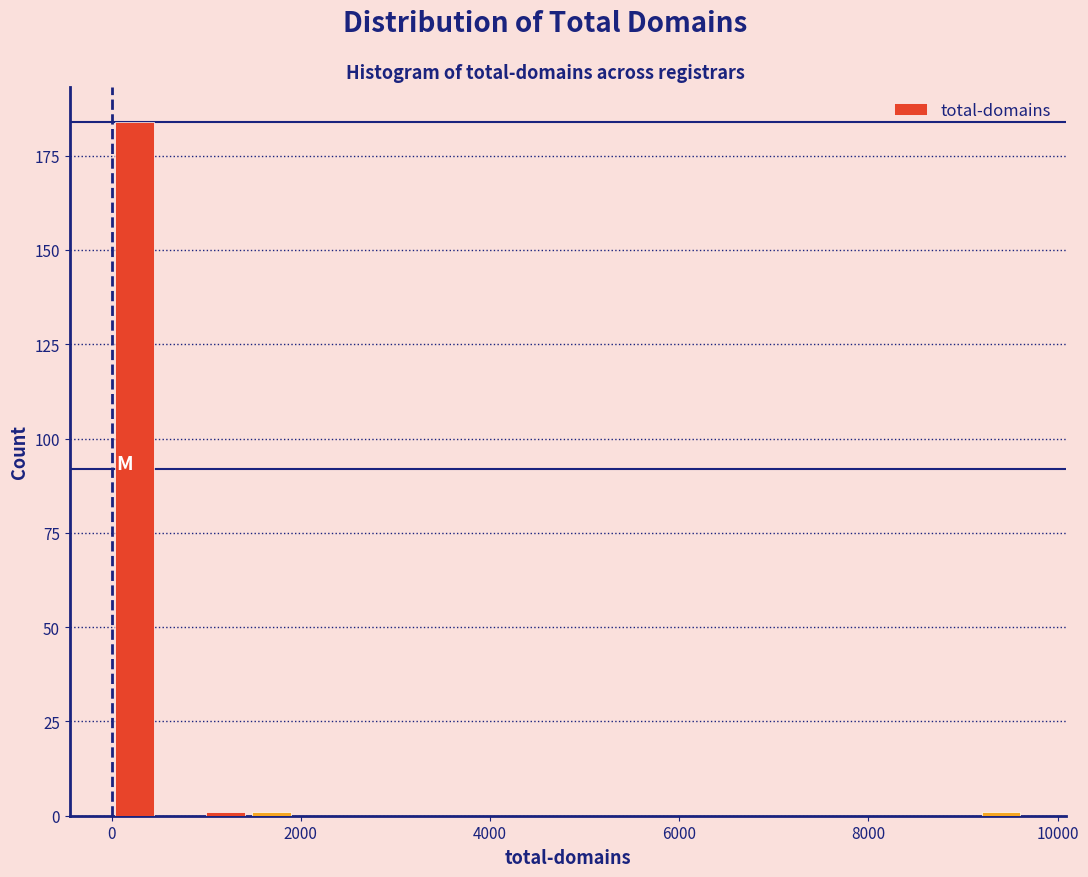

Around what value on the x-axis is the tallest bar? Give the approximate position of its centre, as read against the axis.

200